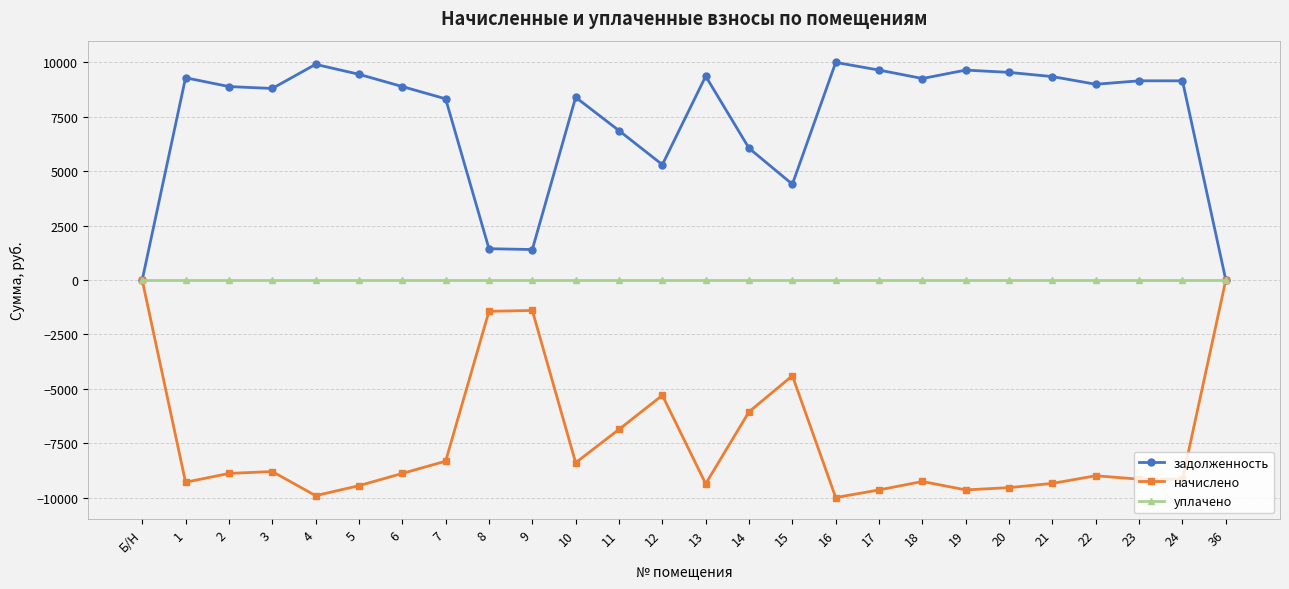

Is this an area chart (filled region under the line)?

No